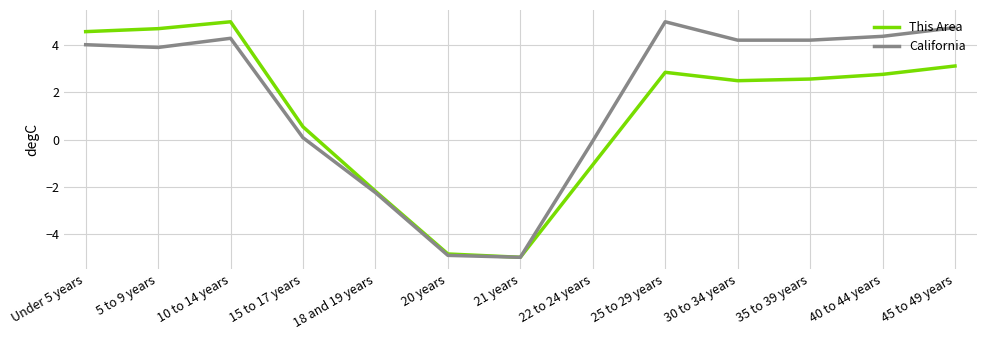

What is the difference between the second highest and second lowest values in the California series?

9.7